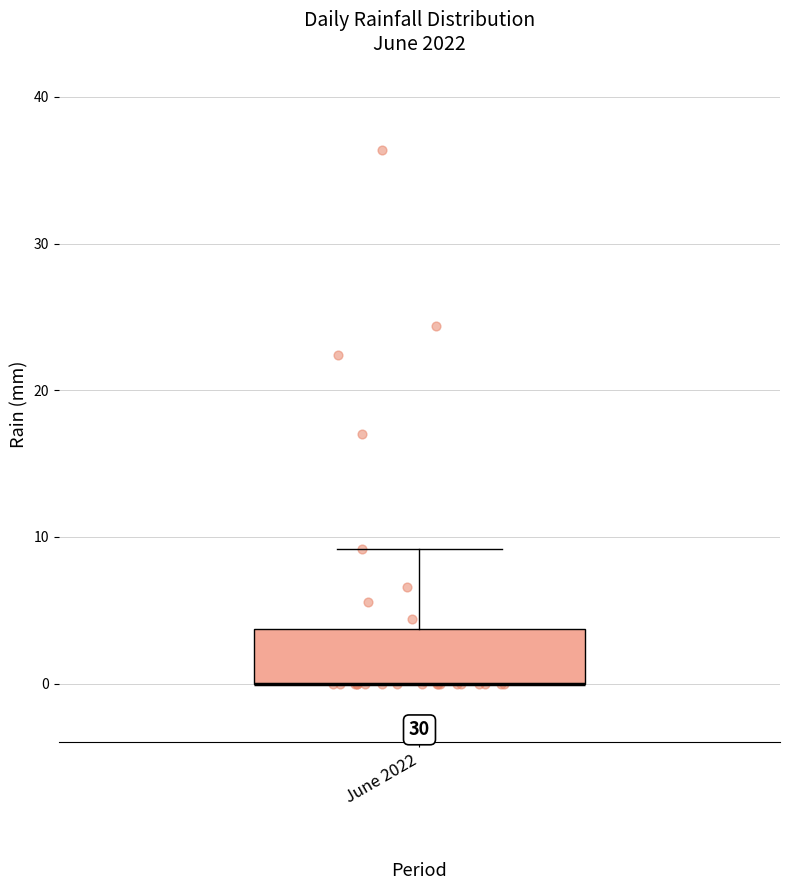

Transcribe this box plot: give where the median line is, the range the box spans, and where the two whiskers end, as read against the y-axis. The values are not printed on the chart, so give them approximately, as read against the axis.

median 0 (drawn on the box's lower edge), box 0 to 4, whiskers 0 to 9